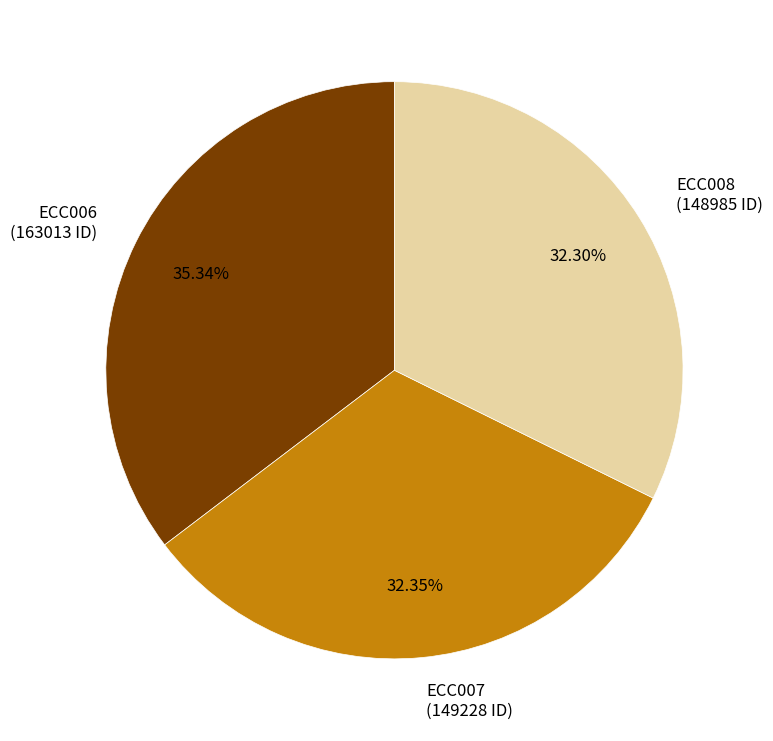

How many segments does this pie chart have?

3